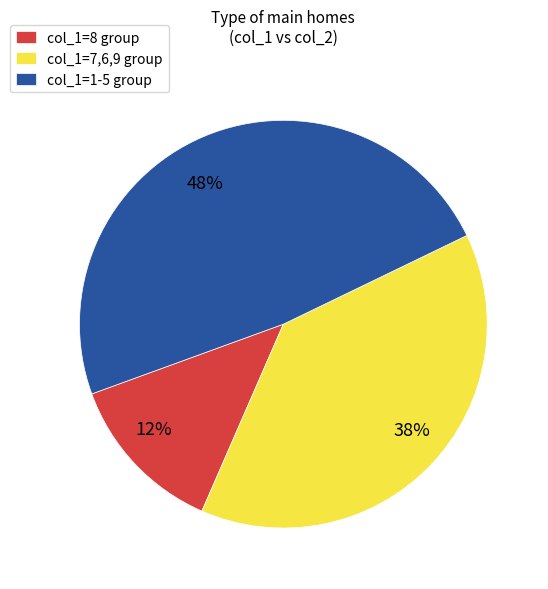

To the nearest percent, what percentage of the pie is 8?

12%